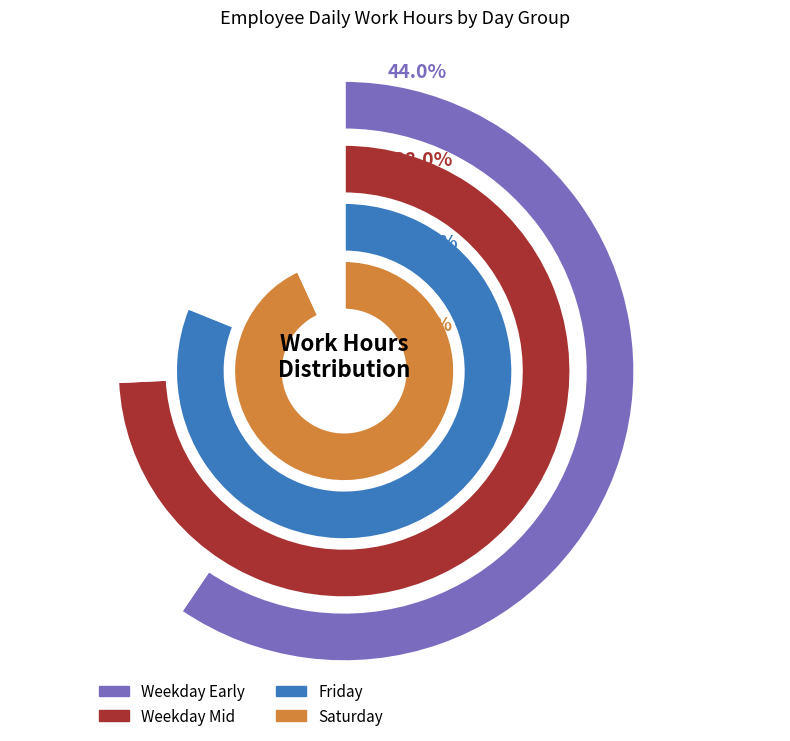

What is the difference between the highest and lowest values at Mon?

9.5